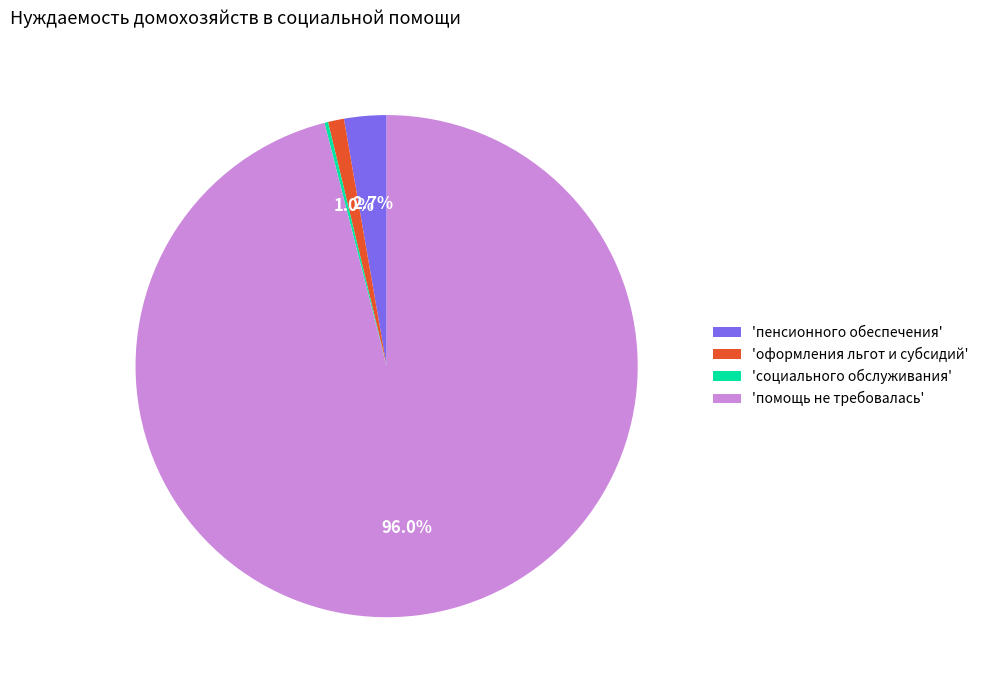

What is the largest slice in the pie chart?

'помощь не требовалась'